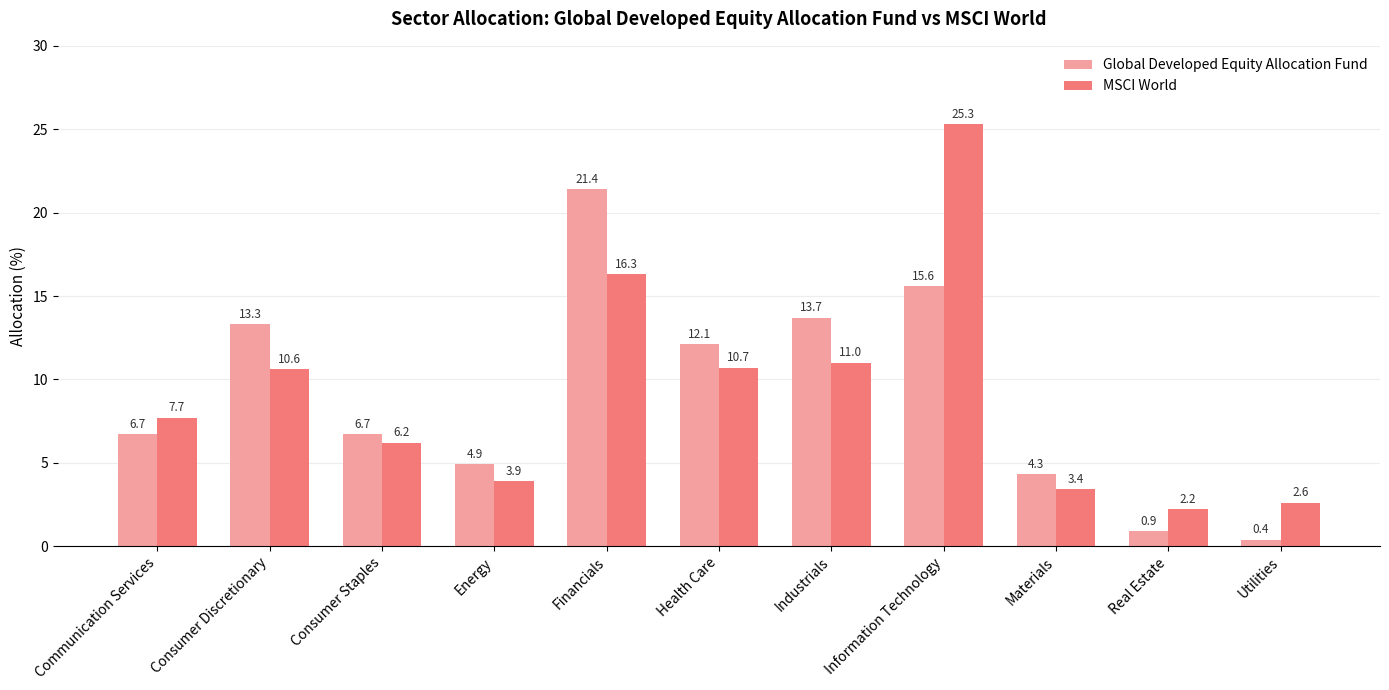

What is the label of the 4th bar from the left?

Energy